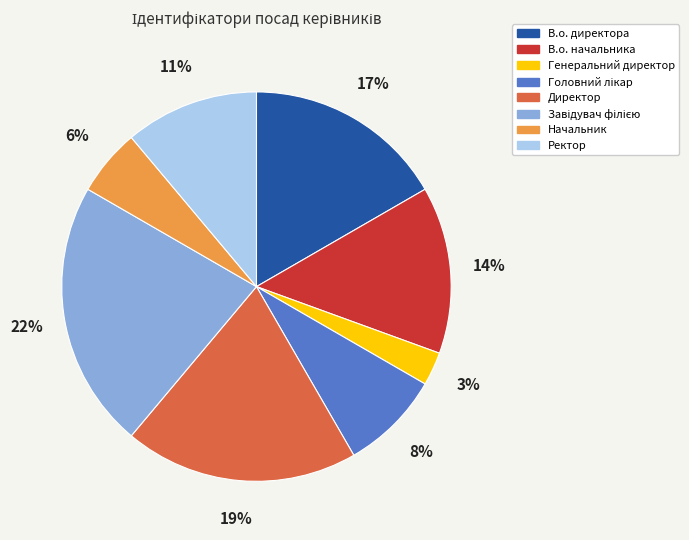

True or false: В.о. директора accounts for 17% of the total.

True